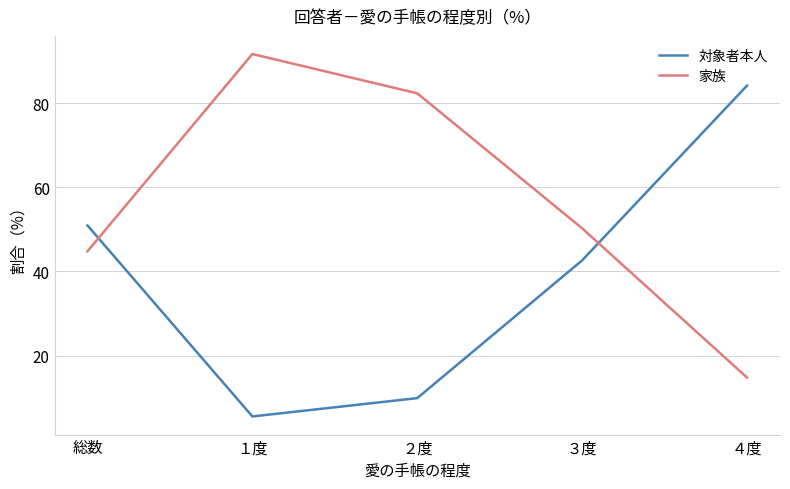

What position from the left is ２度?

3